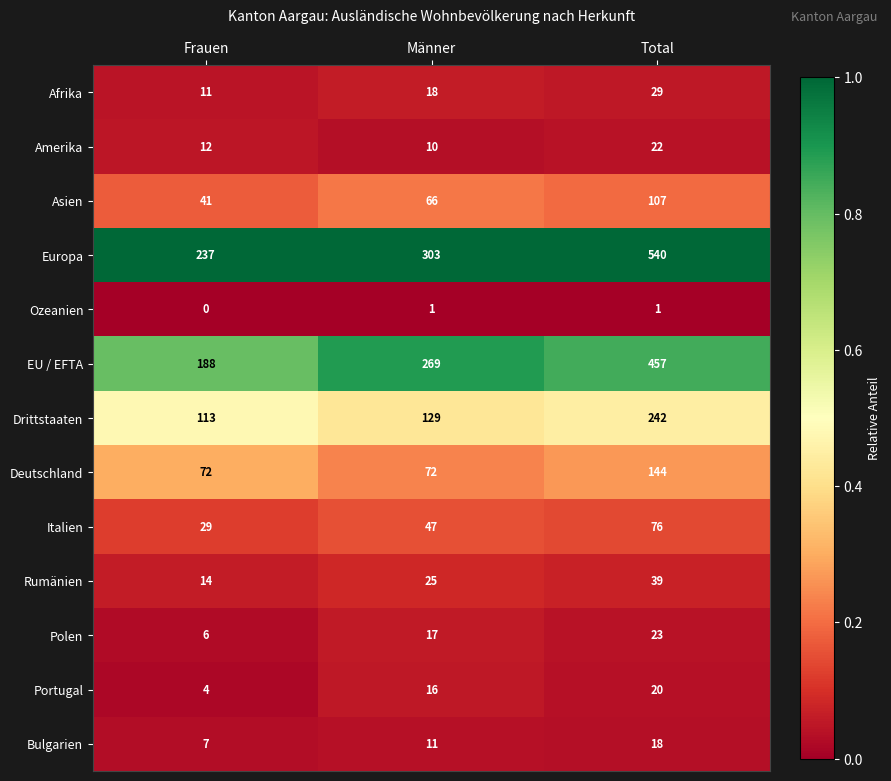

Count the number of categories in the chart.

3